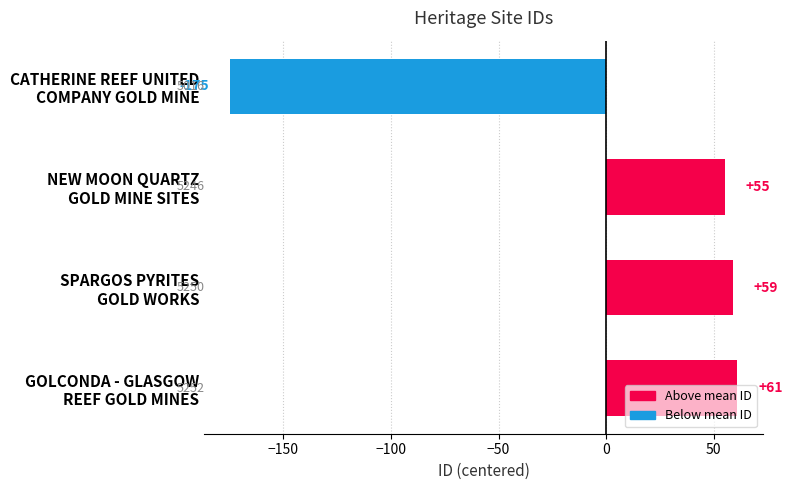

What is the difference between the second highest and second lowest values?

4